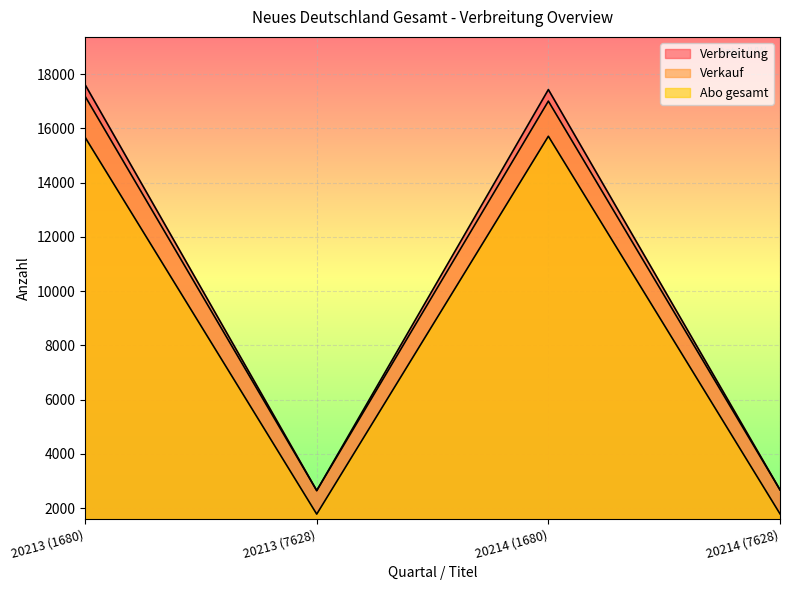

Is the value of Verkauf at 20214 (7628) greater than the value of Abo gesamt at 20214 (1680)?

No